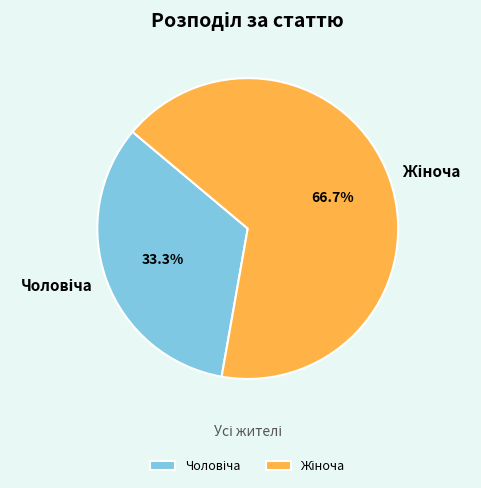

Is there a majority slice in this chart?

Yes